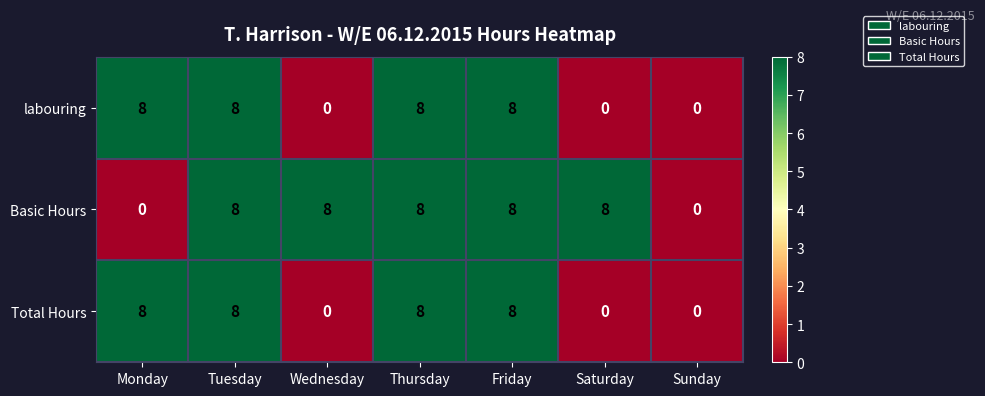

The Total Hours series shows 0 at Sunday. True or false?

True